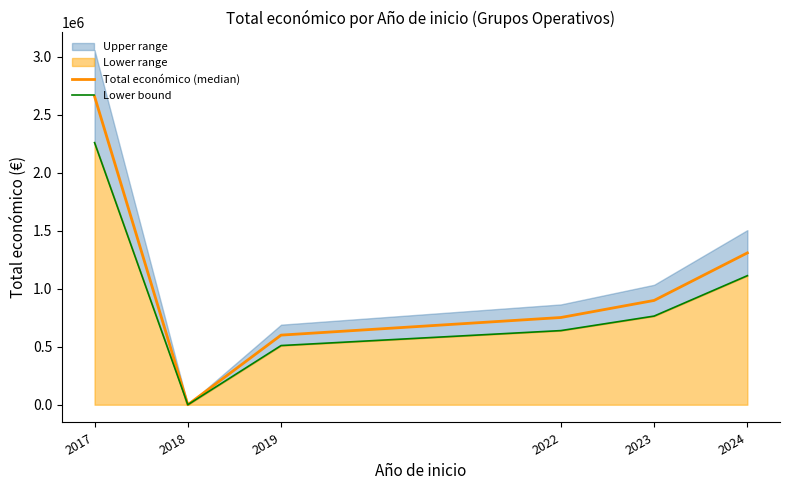

At which category does the chart reach its minimum across all series?

2018